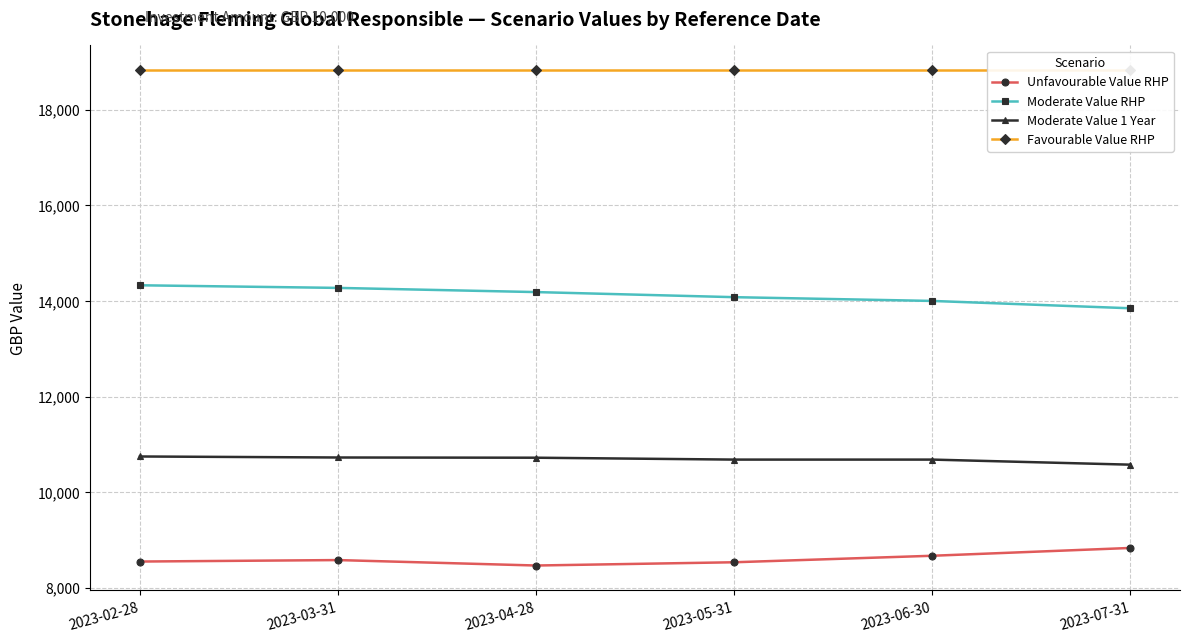

What is the minimum value shown in the chart?

8465.0